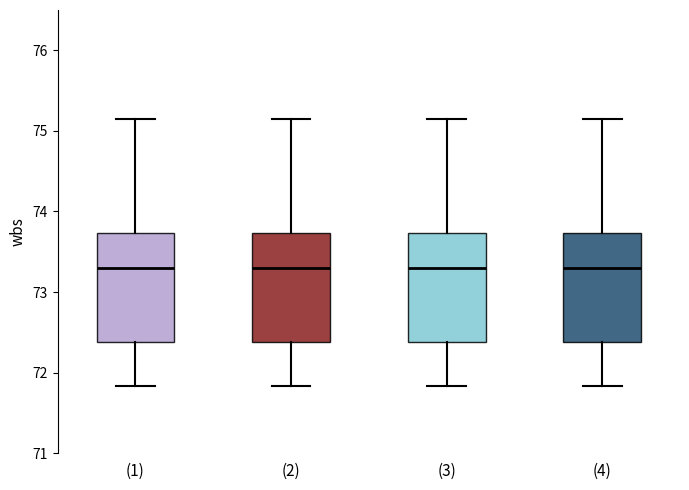

Reading left to right, transcribe this box plot: for each box, give where its median line is, the range the box spans, and where its two whiskers end, as read against the y-axis. The values are not printed on the chart, so give them approximately, as read against the axis.

(1): median 73.3, box 72.4 to 73.7, whiskers 71.8 to 75.2
(2): median 73.3, box 72.4 to 73.7, whiskers 71.8 to 75.2
(3): median 73.3, box 72.4 to 73.7, whiskers 71.8 to 75.2
(4): median 73.3, box 72.4 to 73.7, whiskers 71.8 to 75.2